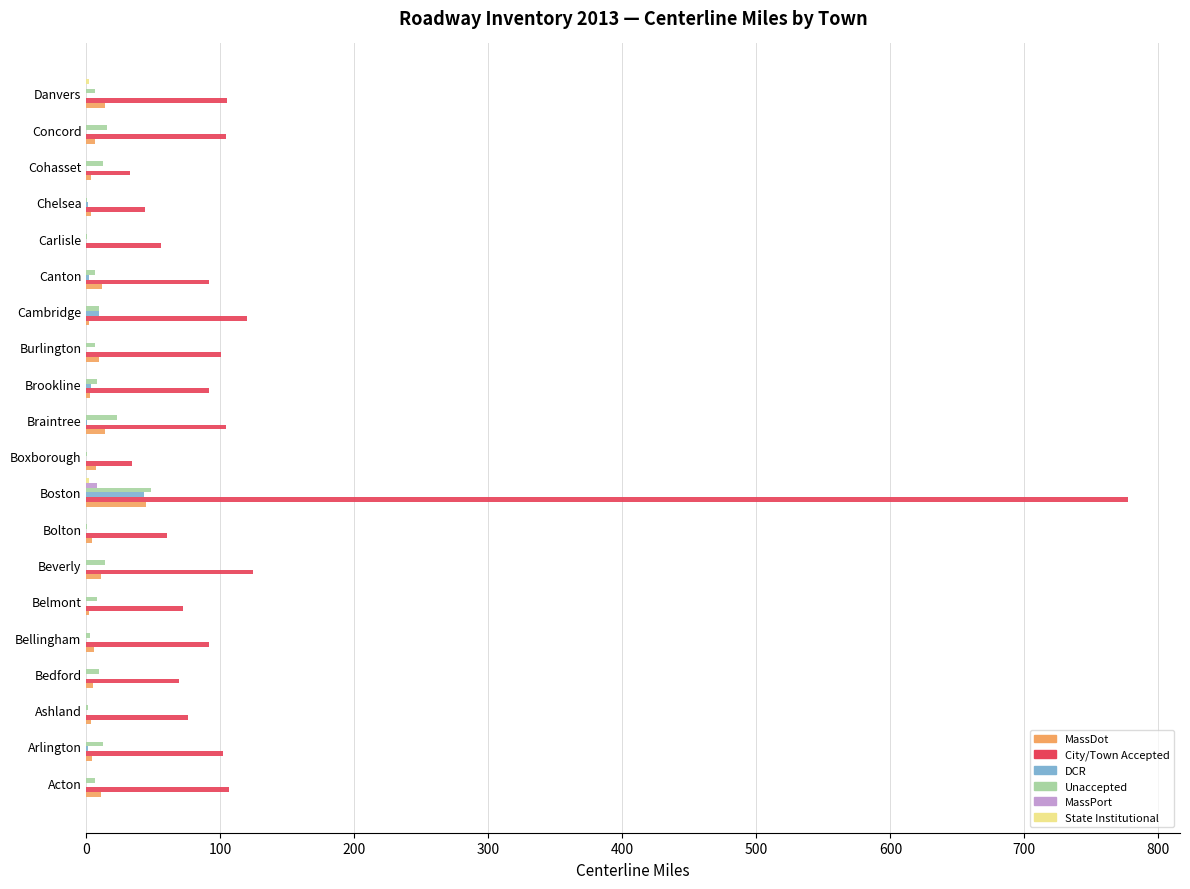

How many values in the Unaccepted series exceed 7?

10